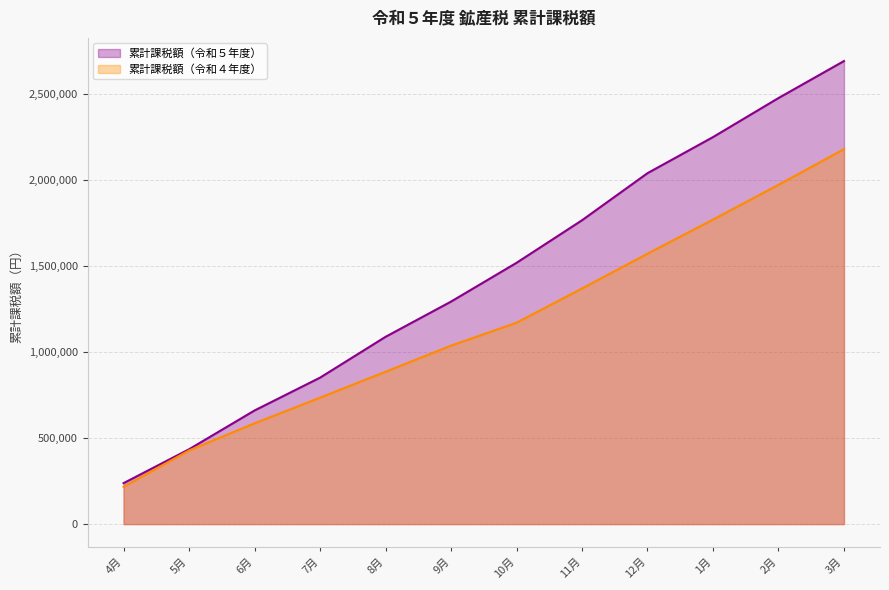

What is the difference between the maximum and minimum values in the 累計課税額（令和５年度） series?

2454400